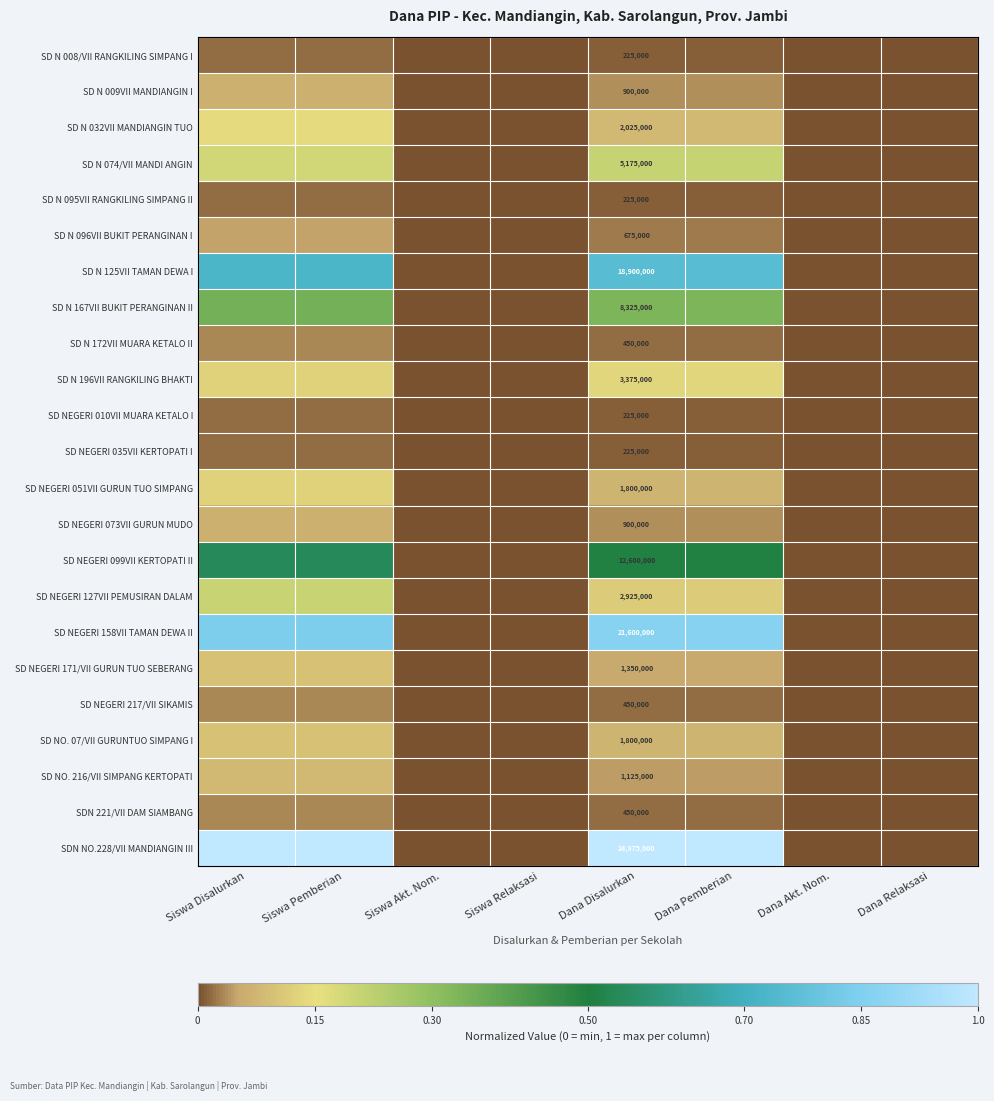

At which label does SD NEGERI 035VII KERTOPATI I reach its minimum?

Siswa Akt. Nom.